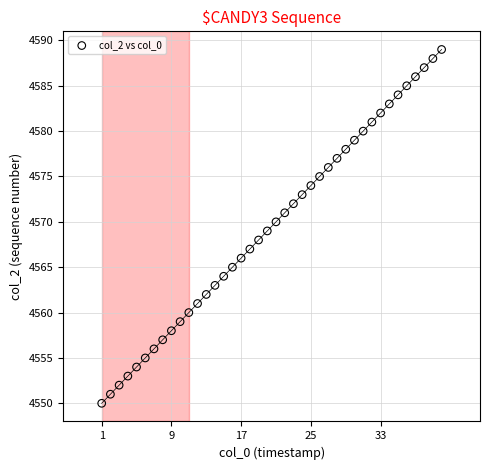

What is the range of Y values (max minus min)?

39